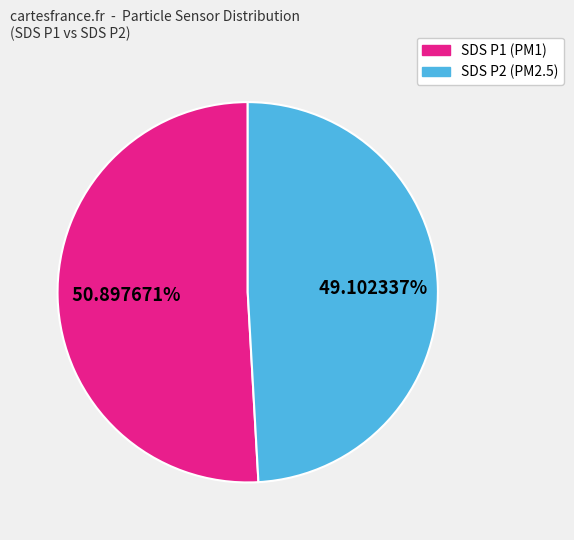

Does any single category account for the majority?

Yes